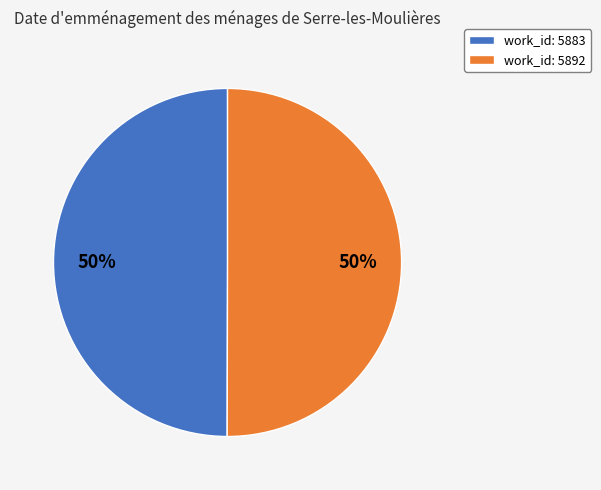

To the nearest percent, what is the average slice percentage?

50%